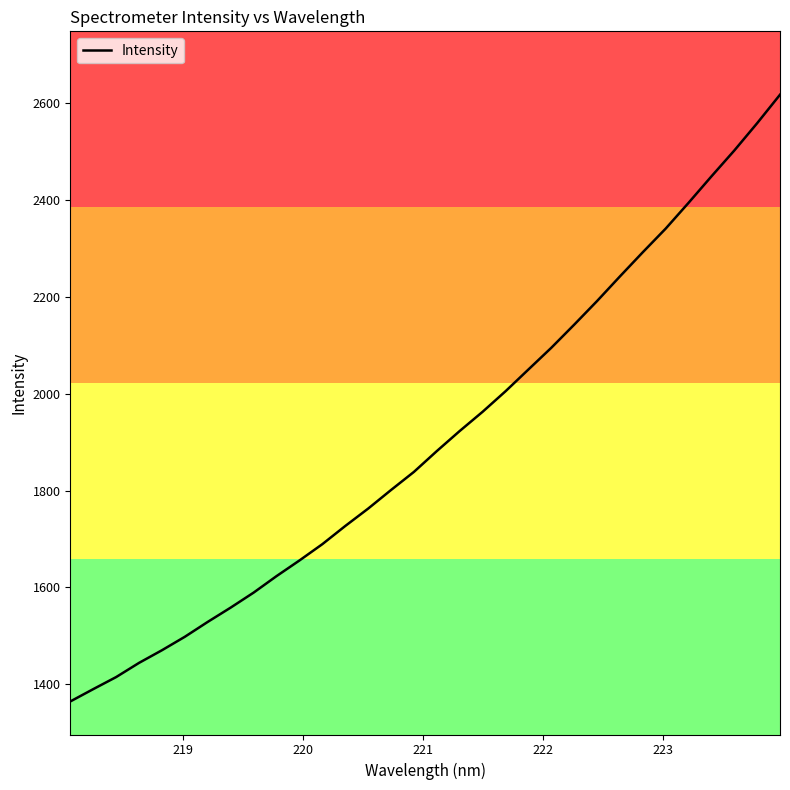

What is the difference between the maximum and minimum values?

1253.2